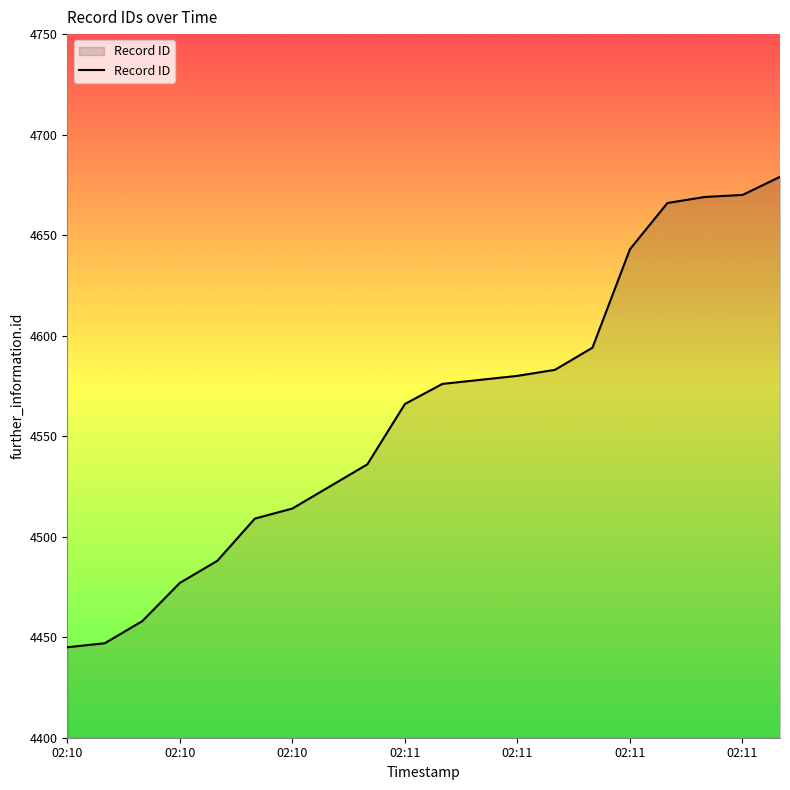

What is the difference between the maximum and minimum values?

234